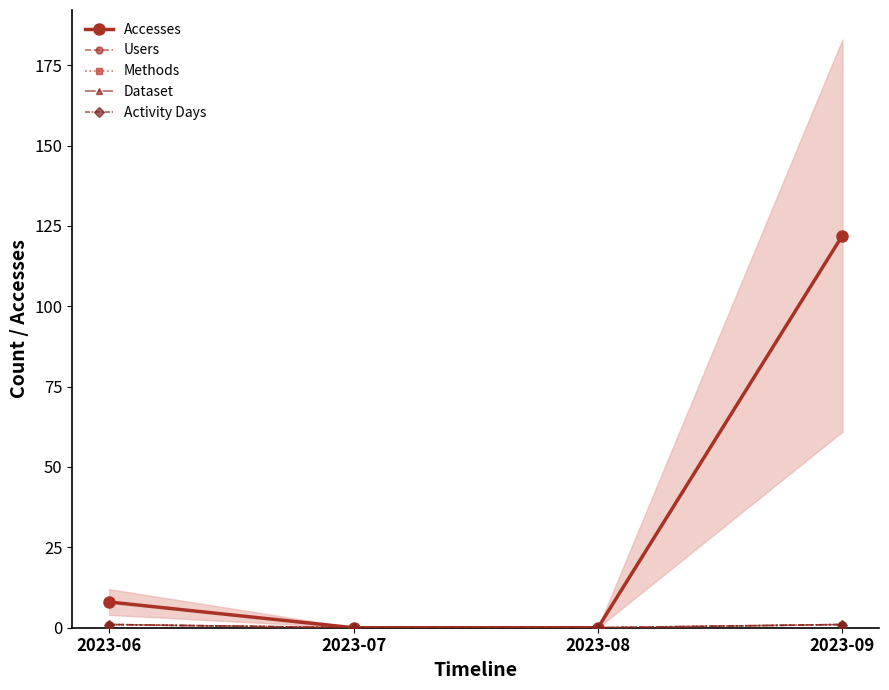

Reading left to right, list all the values displayed in this chart.

Accesses: 8	0	0	122
Users: 1	0	0	1
Methods: 1	0	0	1
Dataset: 1	0	0	1
Activity Days: 1	0	0	1